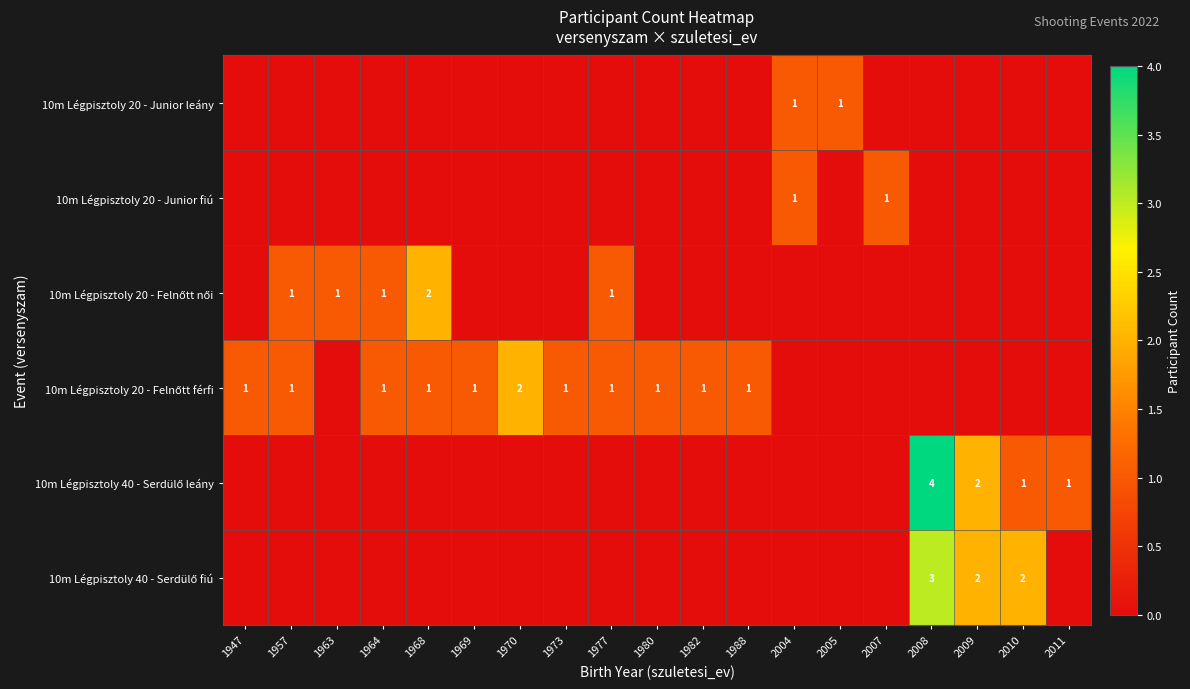

Which series has the largest total across all categories?

10m Légpisztoly 20 - Felnőtt férfi